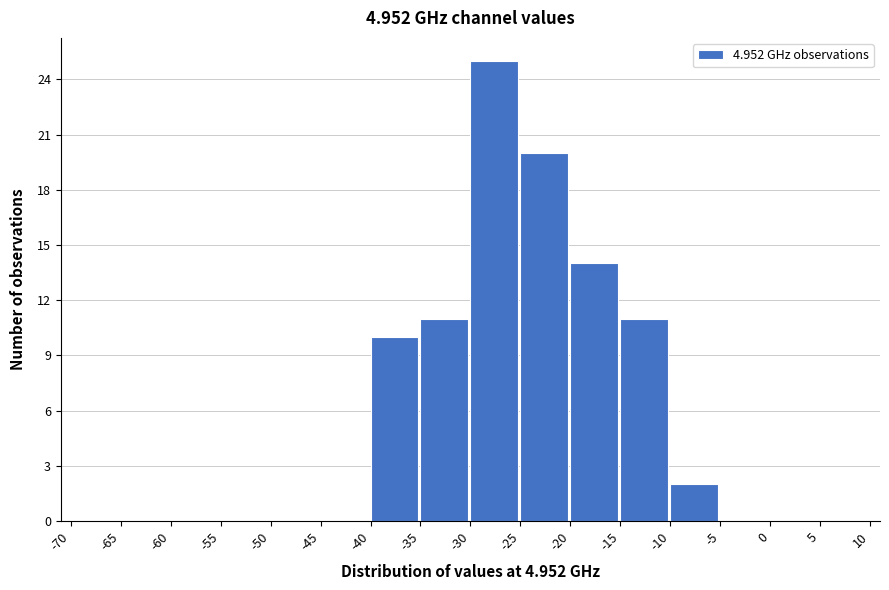

Reading left to right, transcribe this chart: for each bar, give the range it covers on the x-axis and its height. The values are not printed on the chart, so give them approximately, as read against the axis.

-70 to -65: 0
-65 to -60: 0
-60 to -55: 0
-55 to -50: 0
-50 to -45: 0
-45 to -40: 0
-40 to -35: 10
-35 to -30: 11
-30 to -25: 25
-25 to -20: 20
-20 to -15: 14
-15 to -10: 11
-10 to -5: 2
-5 to 0: 0
0 to 5: 0
5 to 10: 0